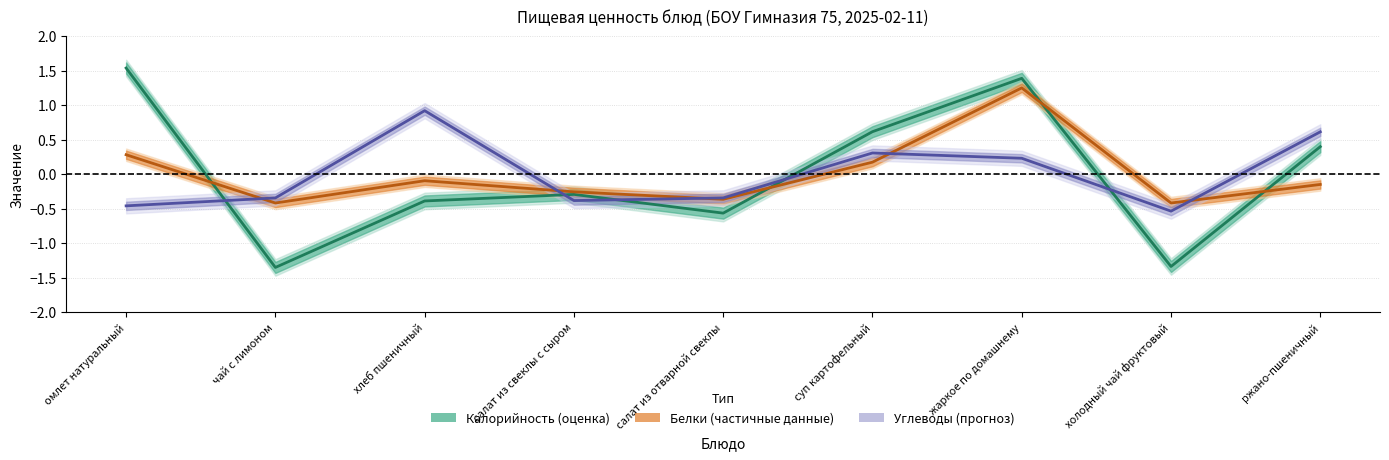

Rank the series at салат из свеклы с сыром from highest to lowest value.

Белки, Калорийность, Углеводы